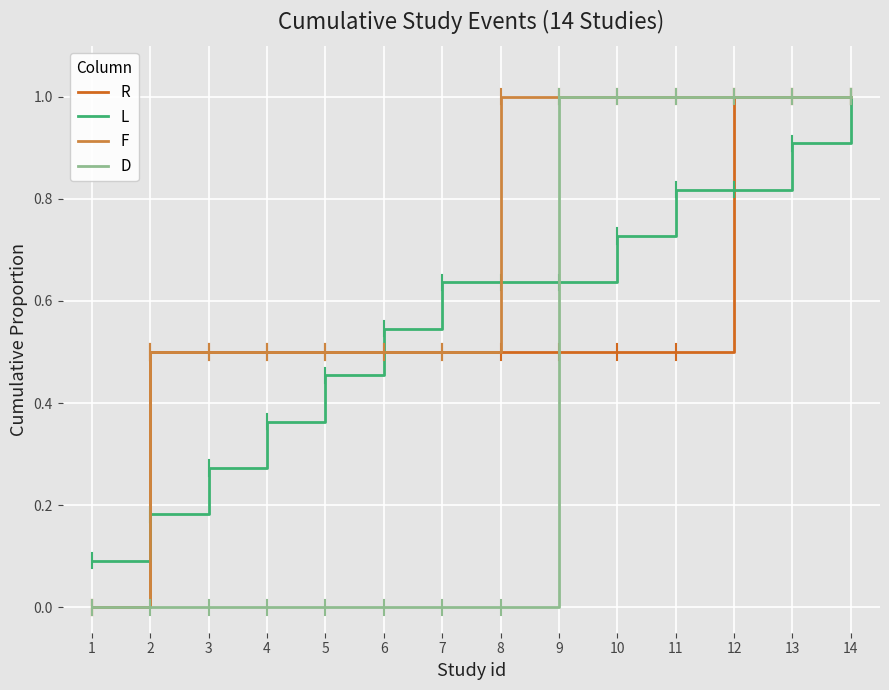

What is the total value across all series at 5?

1.5